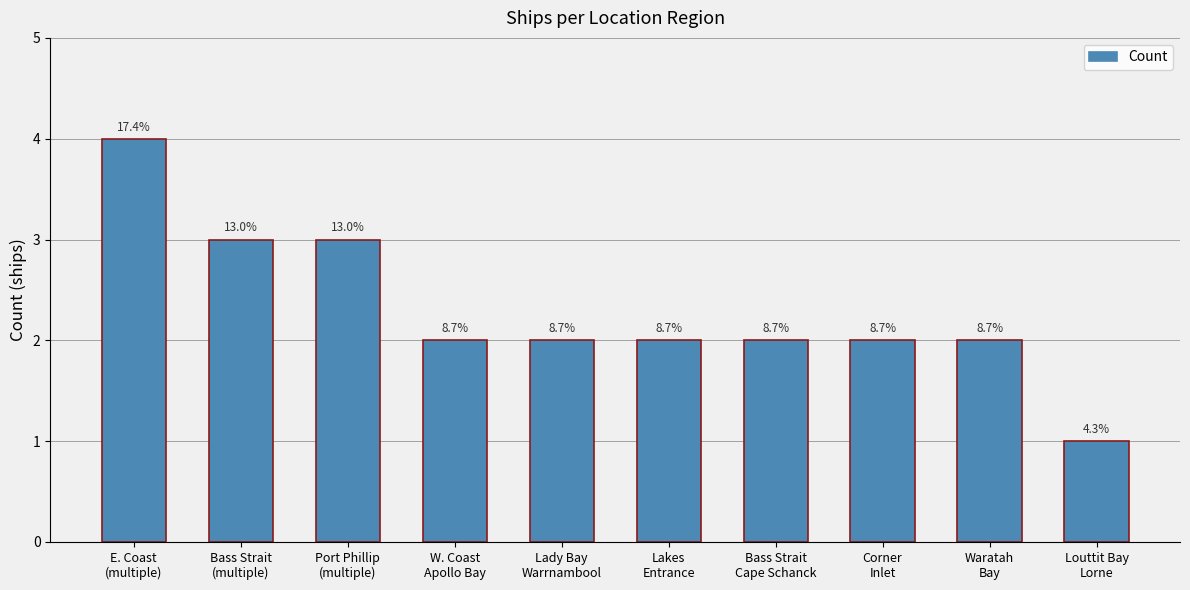

Rank the categories by value from lowest to highest.

Louttit Bay
Lorne, W. Coast
Apollo Bay, Lady Bay
Warrnambool, Lakes
Entrance, Bass Strait
Cape Schanck, Corner
Inlet, Waratah
Bay, Bass Strait
(multiple), Port Phillip
(multiple), E. Coast
(multiple)